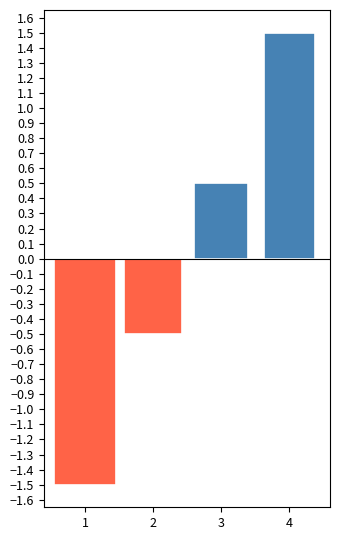

The chart shows a value of 3 at Спеціаліст другої категорії. True or false?

False